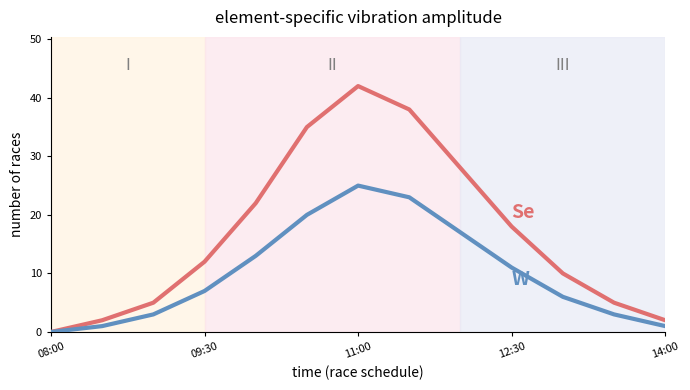

What is the maximum value shown in the chart?

42